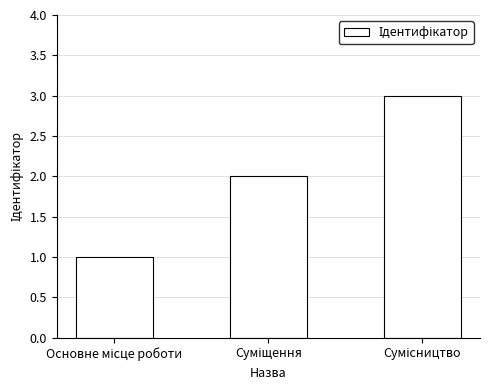

What is the sum of all values?

6